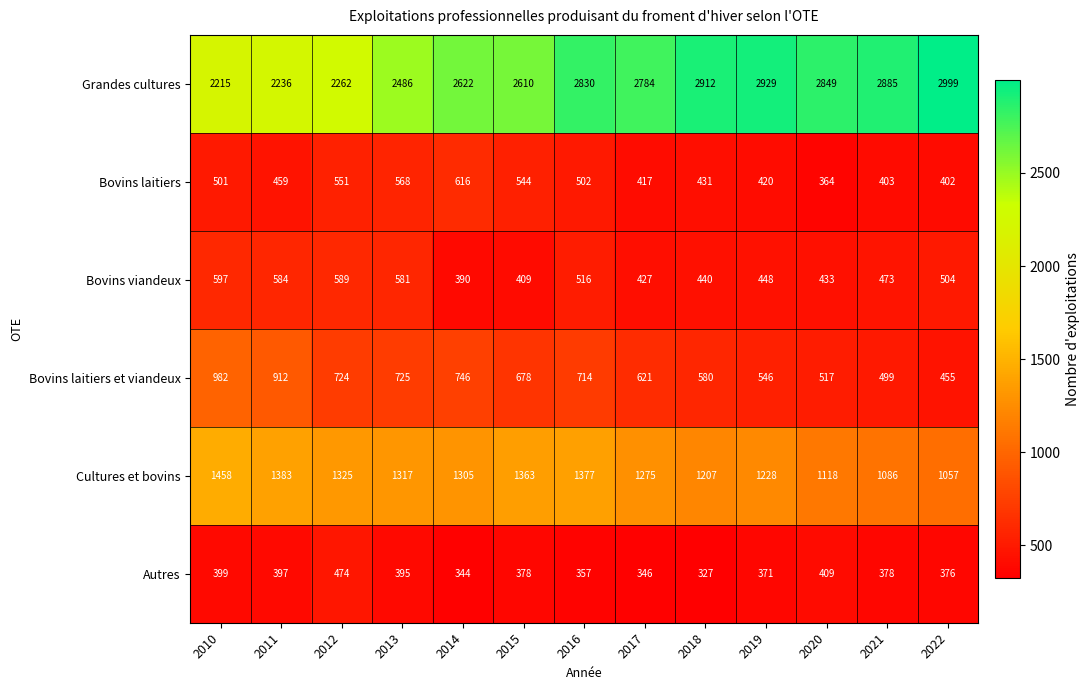

What is the total value across all series at 2014?

6023